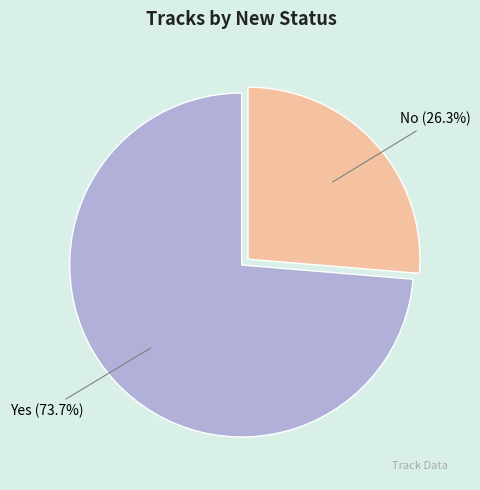

Is Yes the majority of the pie?

Yes